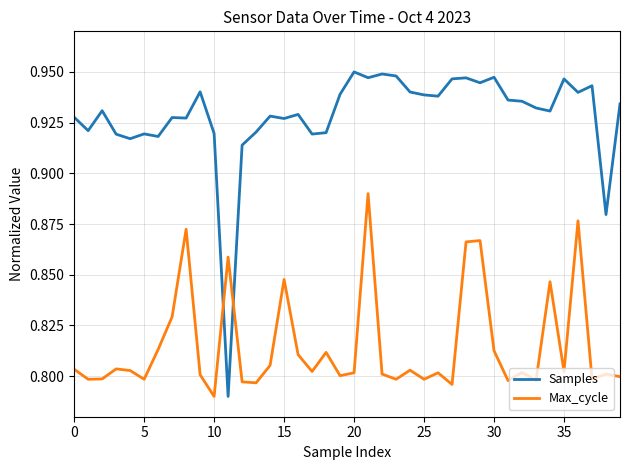

Which series has the largest range (max minus min)?

Samples